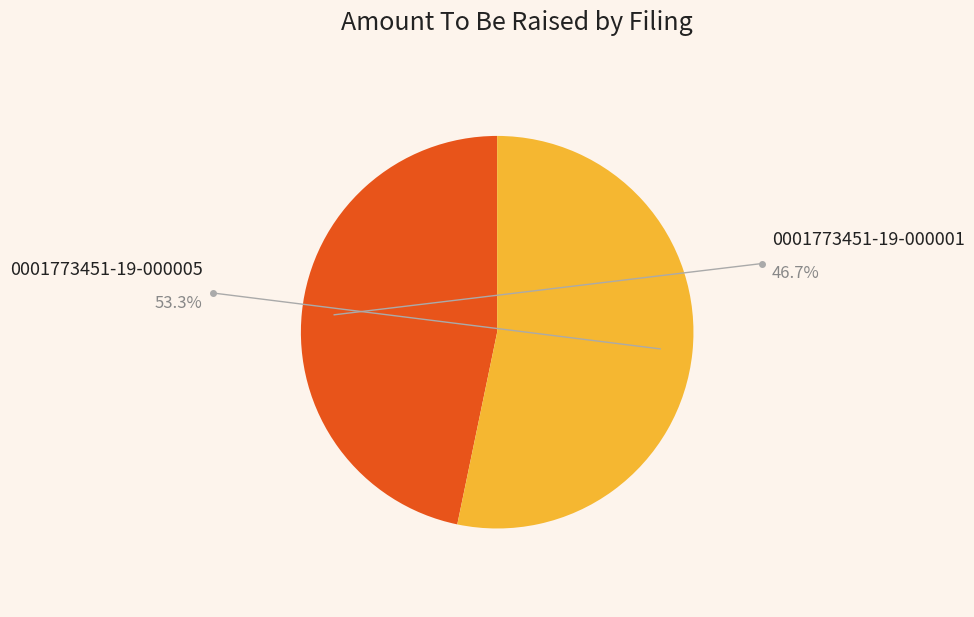

To the nearest percent, what is the combined percentage of 0001773451-19-000005 and 0001773451-19-000001?

100%